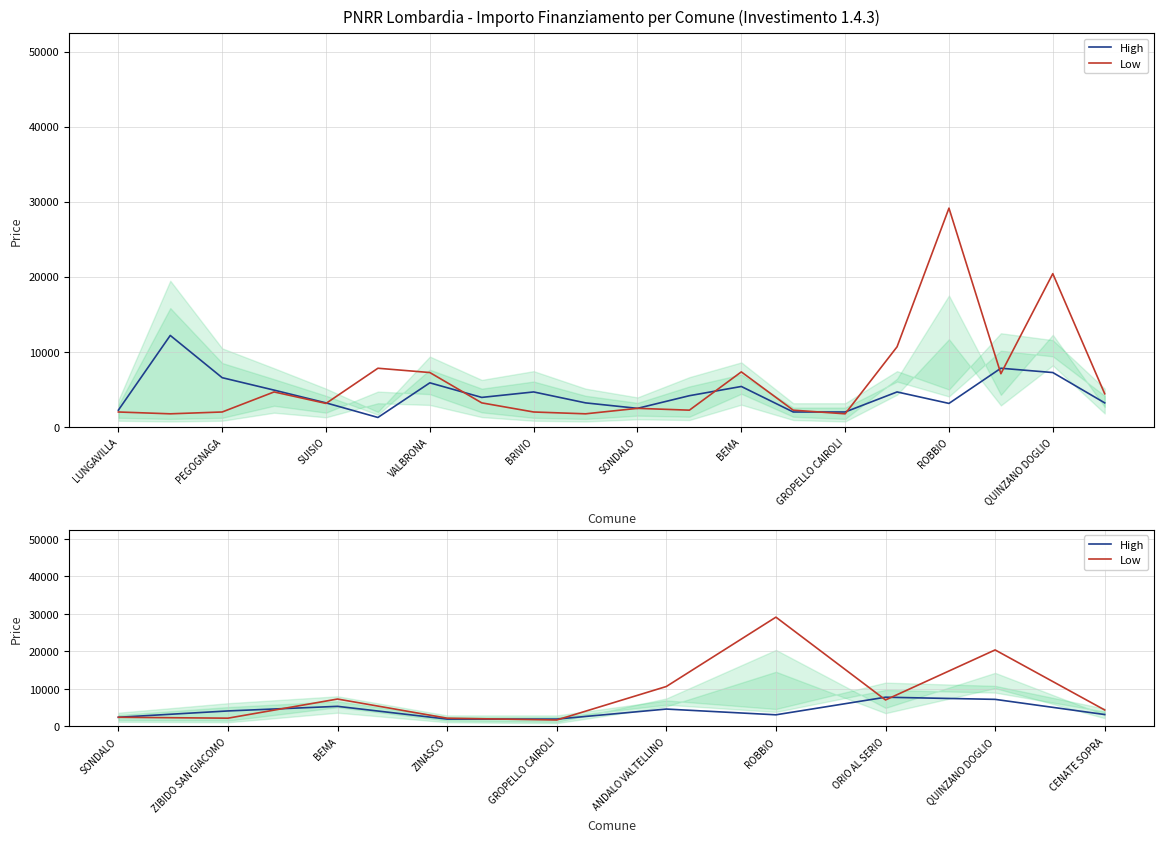

Reading left to right, what are all the values shown in this chart?

High: 2430	4116	5346	1944	1944	4617	3087	7776	7203	3159
Low: 2430	2187	7290	2187	1701	10633	29120	7047	20384	4374